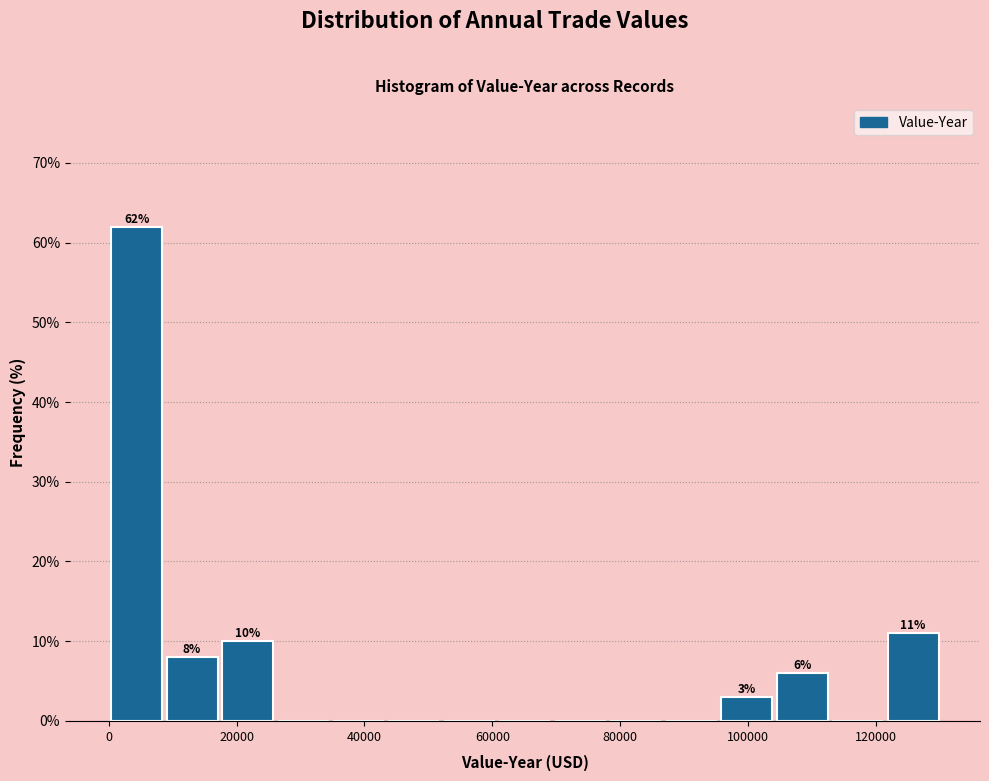

Over which range of the x-axis is the bar tallest?

0 to 10000